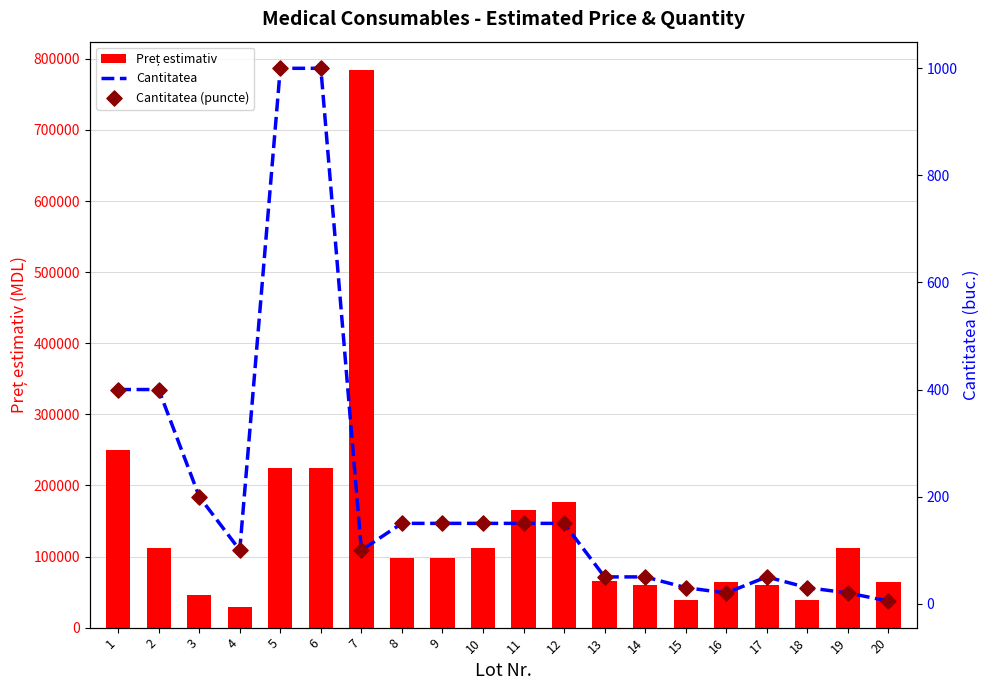

What are all the series names shown in the legend?

Preț estimativ, Cantitatea, Cantitatea (puncte)